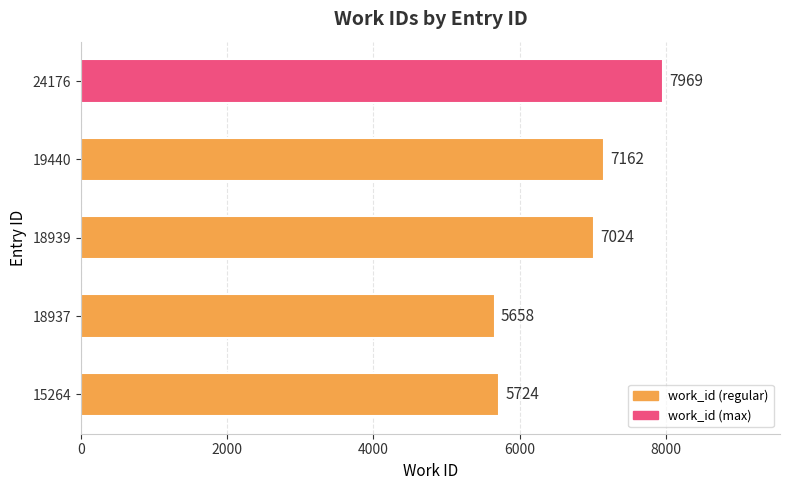

Which category has the lowest value across all series?

18937